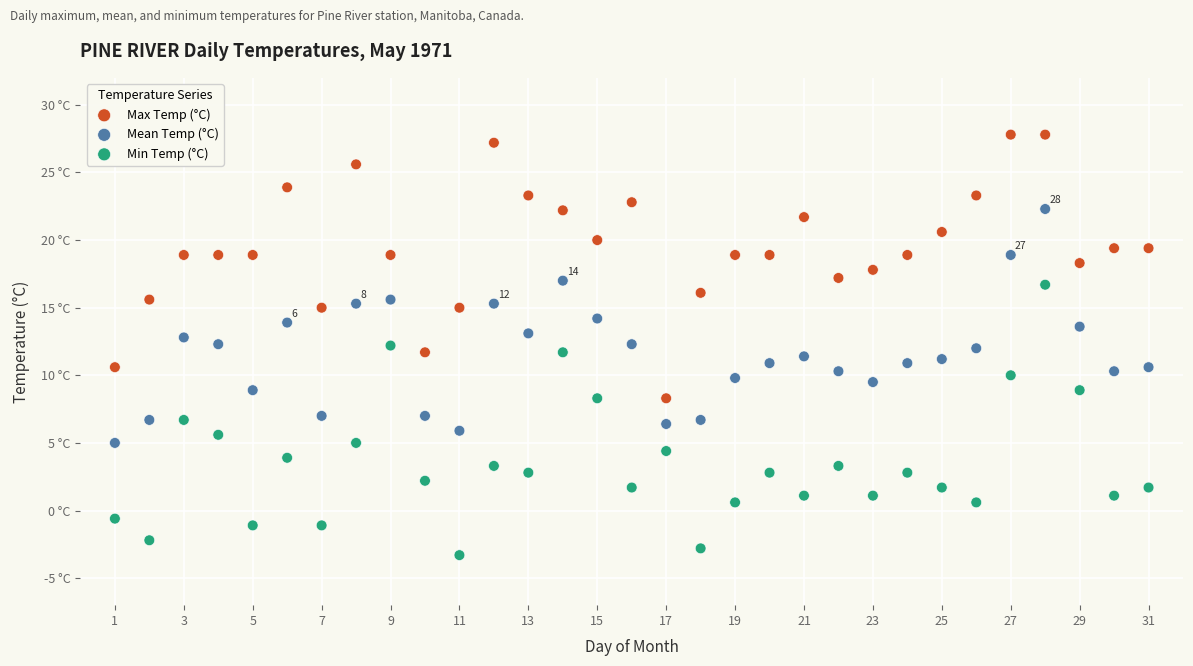

What are all the series names shown in the legend?

Max Temp (°C), Mean Temp (°C), Min Temp (°C)